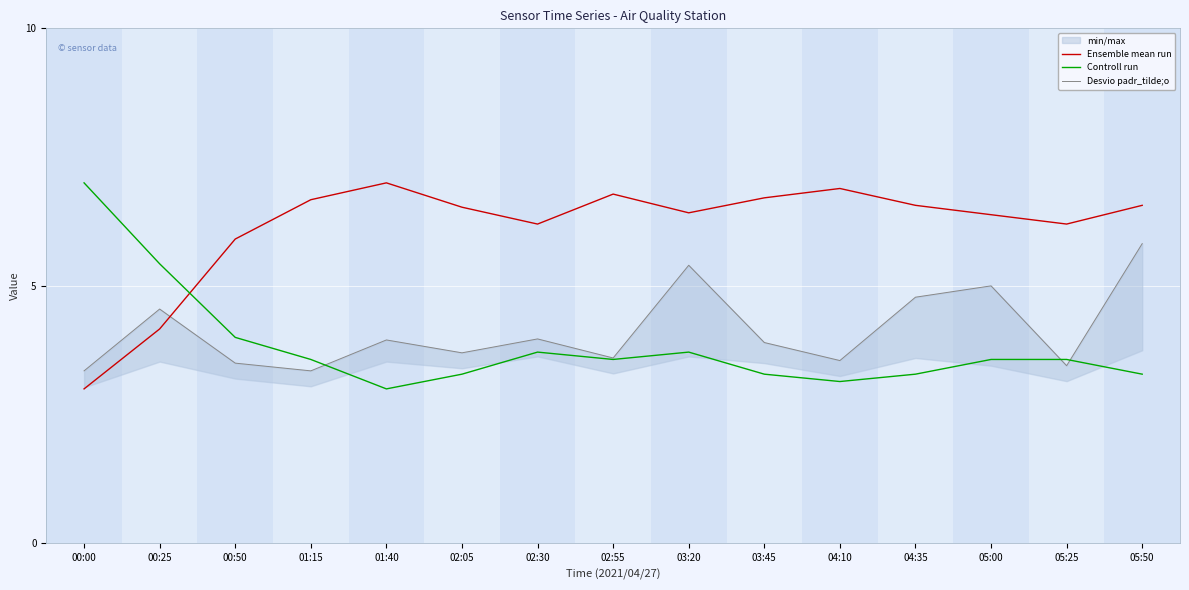

What is the difference between the maximum and minimum values in the Controll run series?

4.0